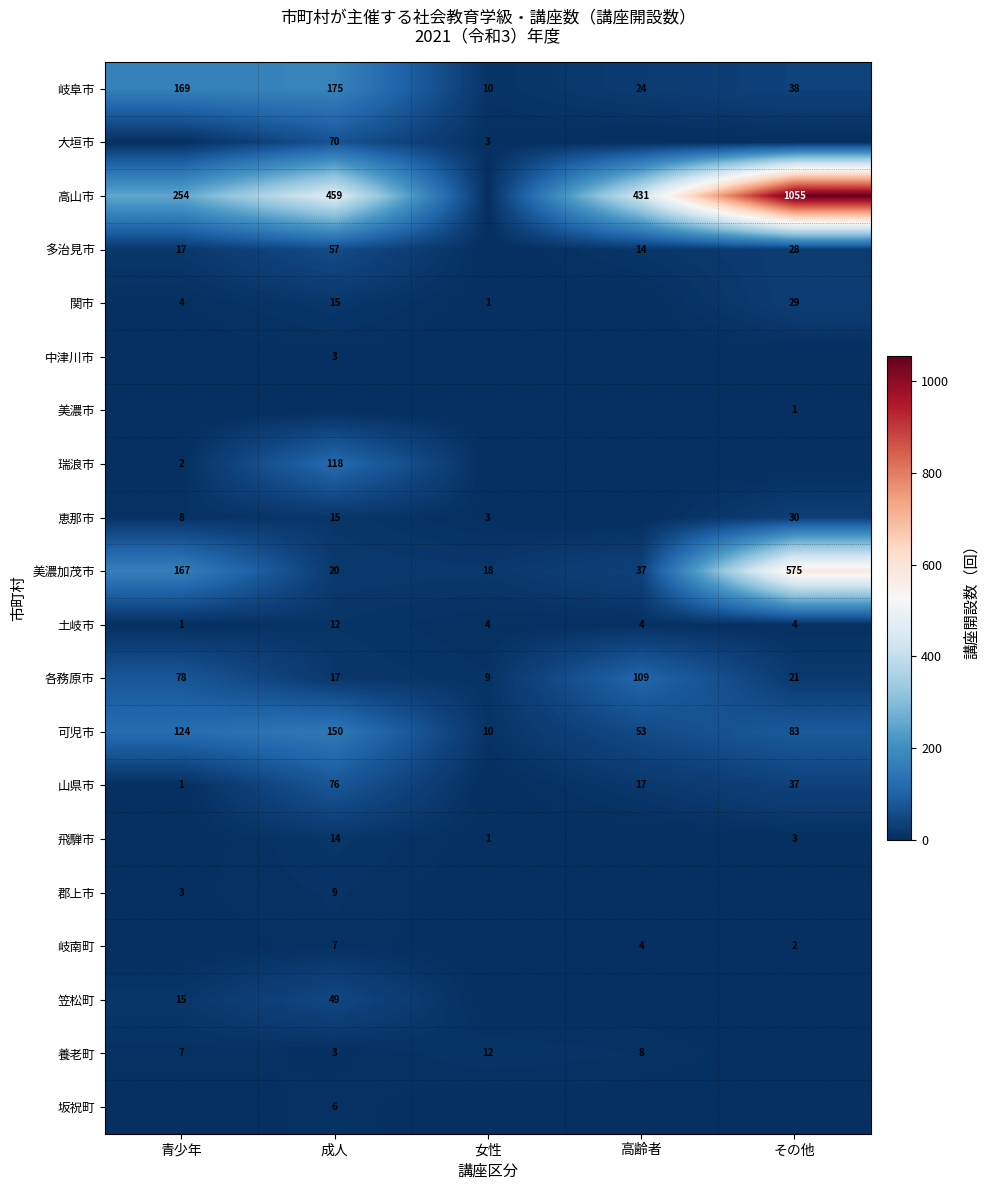

What is the sum of all 坂祝町 values?

6